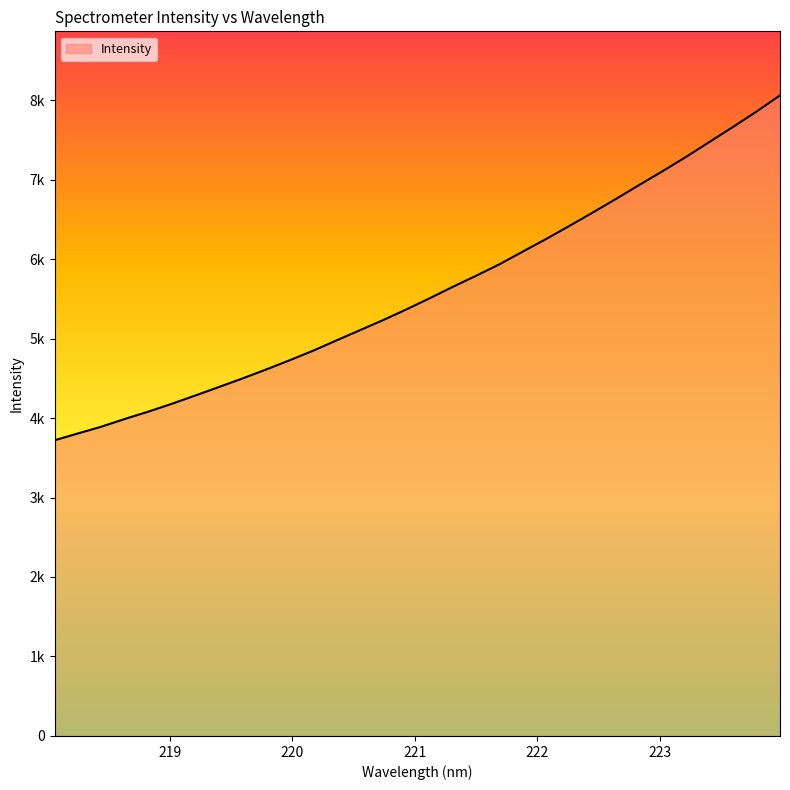

Does the chart display data point markers on the line(s)?

No